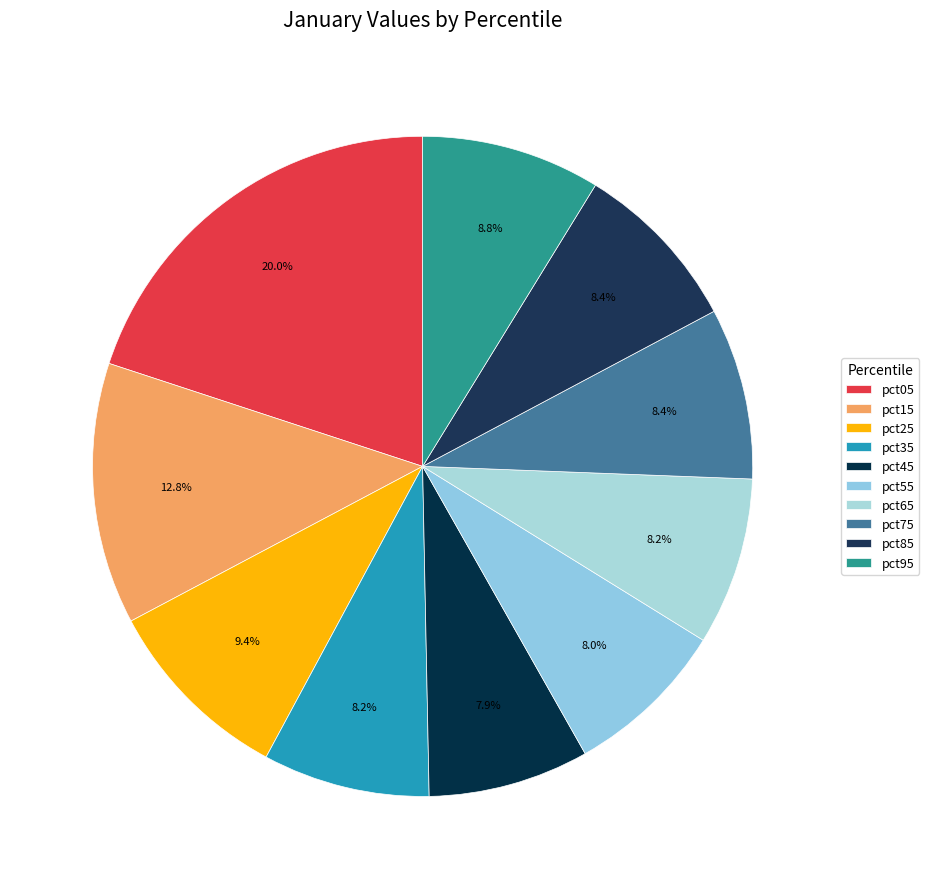

How many slices are in this pie chart?

10